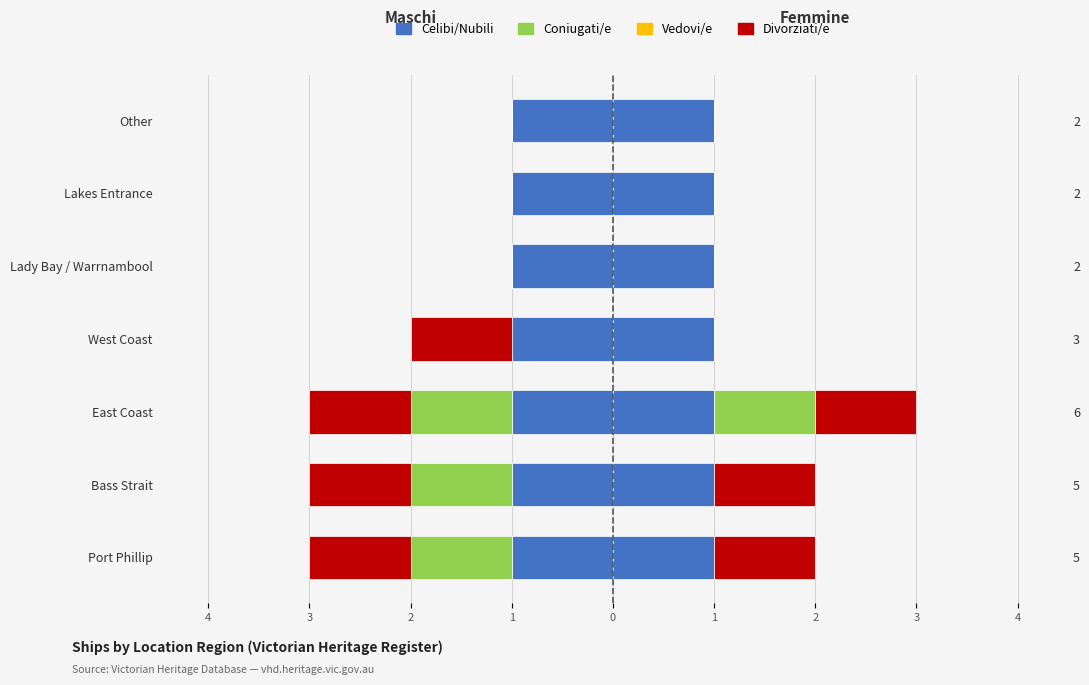

What is the difference between the maximum and minimum values in the Divorziati/e series?

1.0